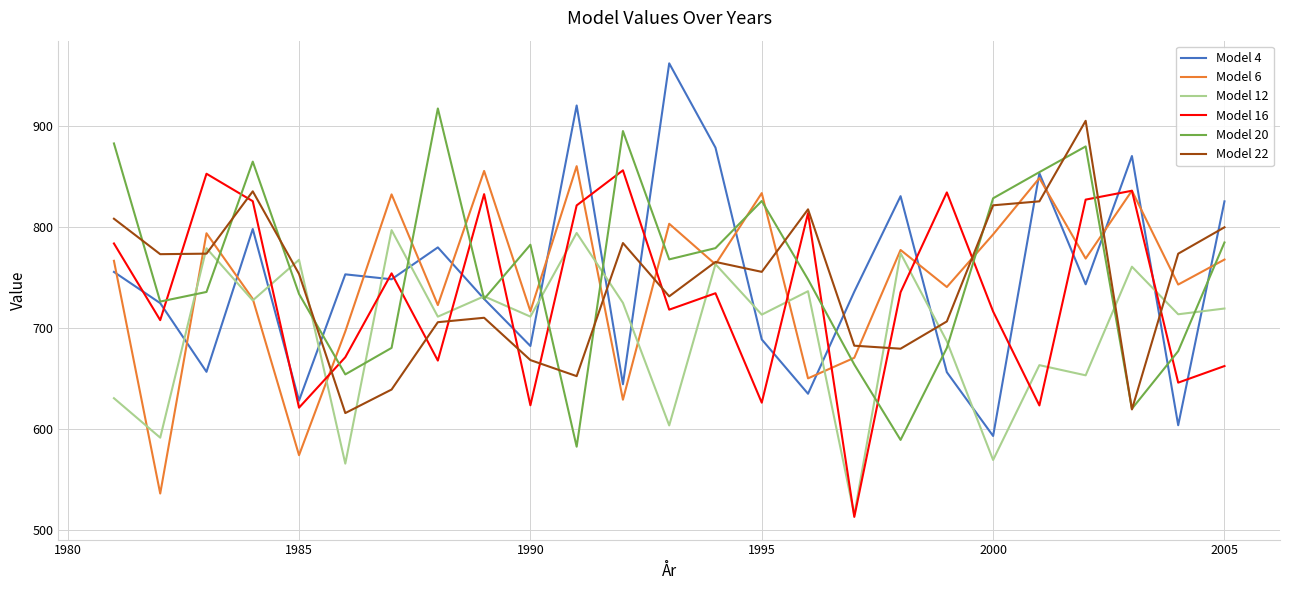

Is this an area chart (filled region under the line)?

No